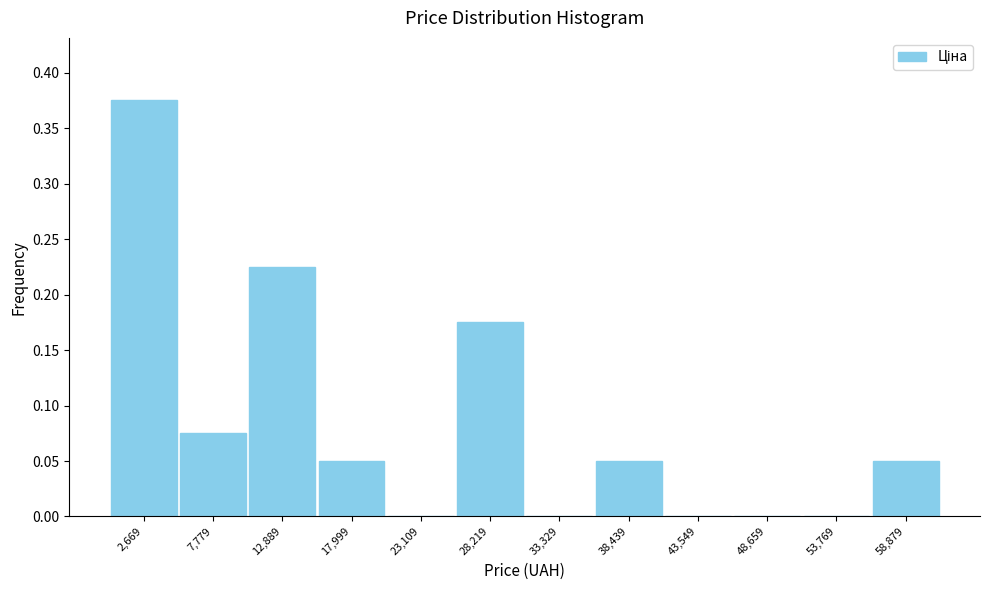

Reading left to right, transcribe this chart: for each bar, give the range it covers on the x-axis and its height. Neither the bar edges nor the heights are printed on the chart, so give them approximately, as read against the axes.

0 to 5000: 0.375
5000 to 10000: 0.075
10000 to 15000: 0.225
15000 to 21000: 0.050
21000 to 26000: 0
26000 to 31000: 0.175
31000 to 36000: 0
36000 to 41000: 0.050
41000 to 46000: 0
46000 to 51000: 0
51000 to 56000: 0
56000 to 61000: 0.050